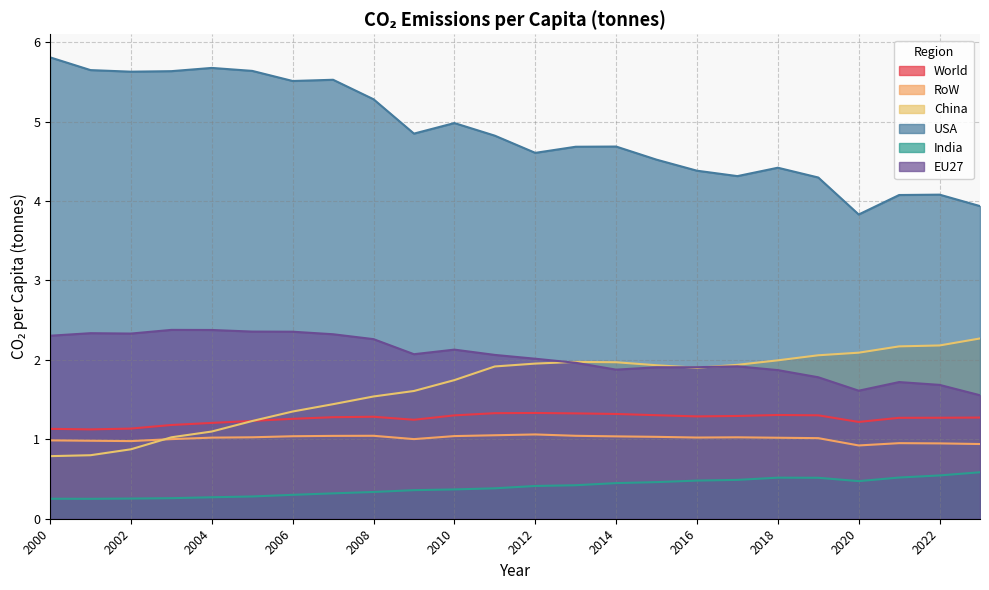

How many data points in USA are above 4?

22